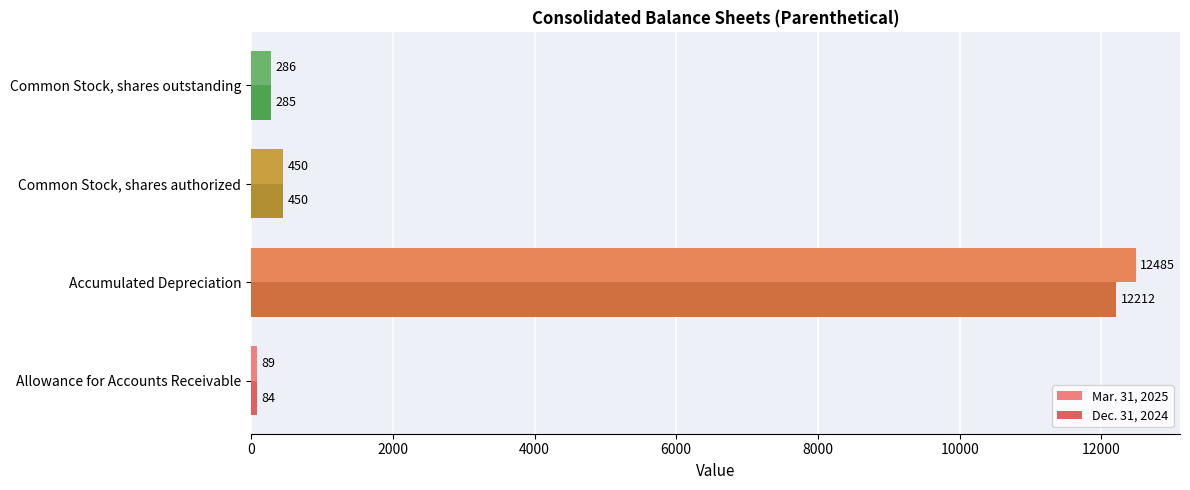

What is the minimum value for Mar. 31, 2025?

89